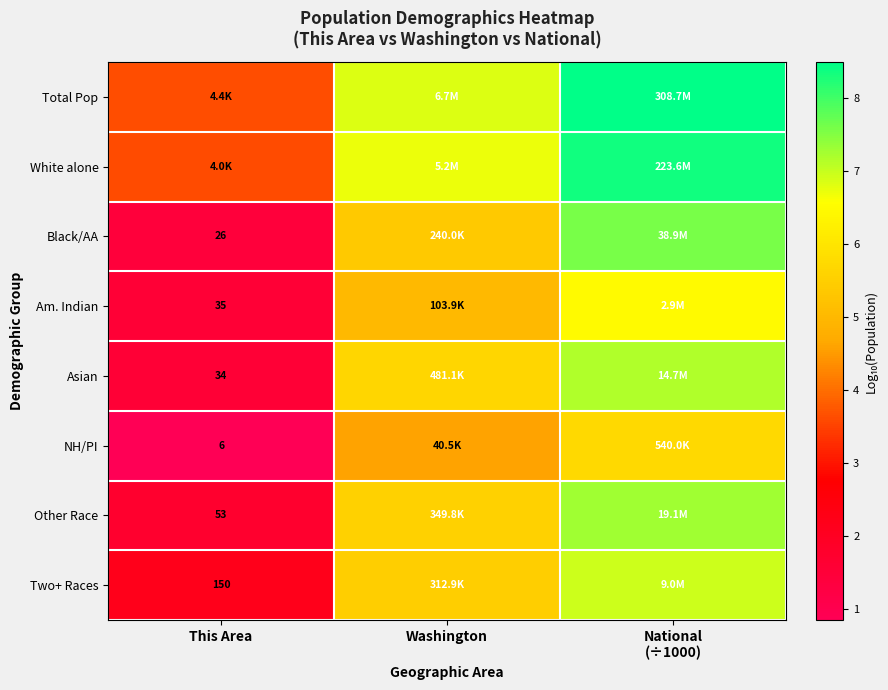

Read the Asian value at Washington.

5.7